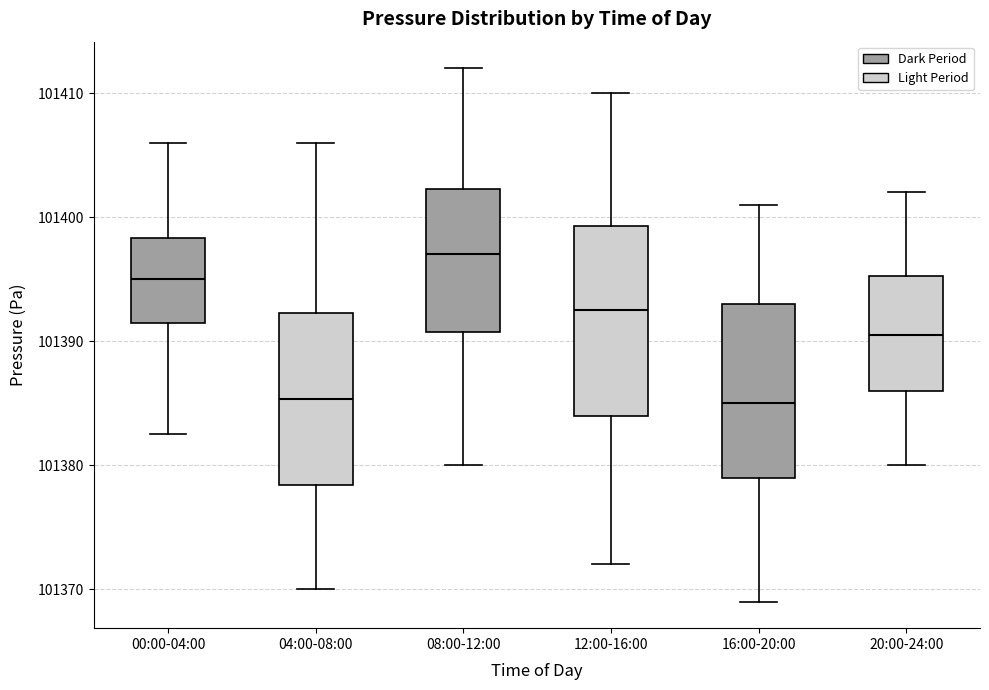

Where does the median line of the box for 04:00-08:00 sit on the y-axis? The values are not printed on the chart, so give them approximately, as read against the axis.

101385